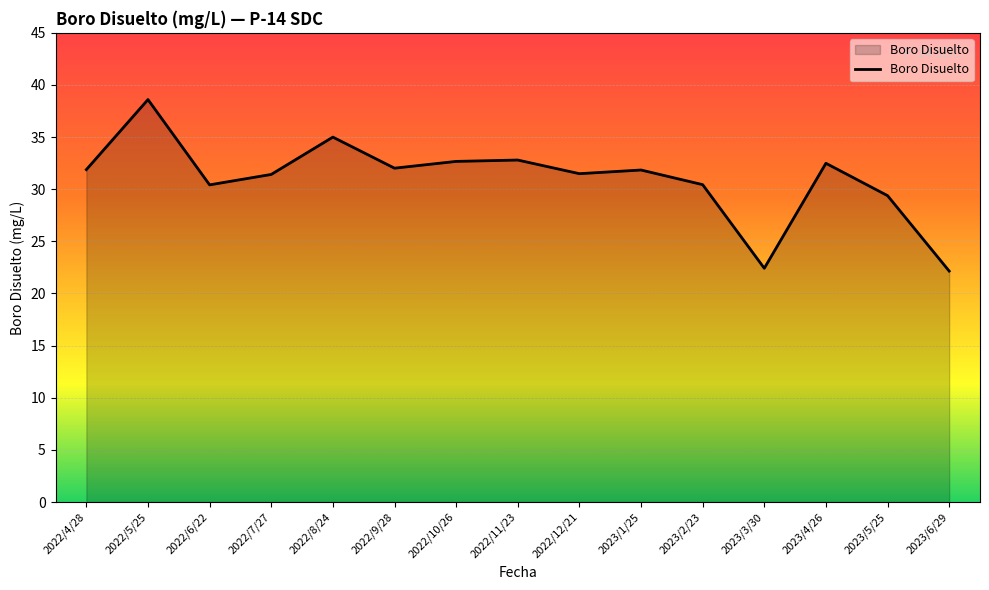

What is the sum of the values at 2022/7/27 and 2022/6/22?

61.8